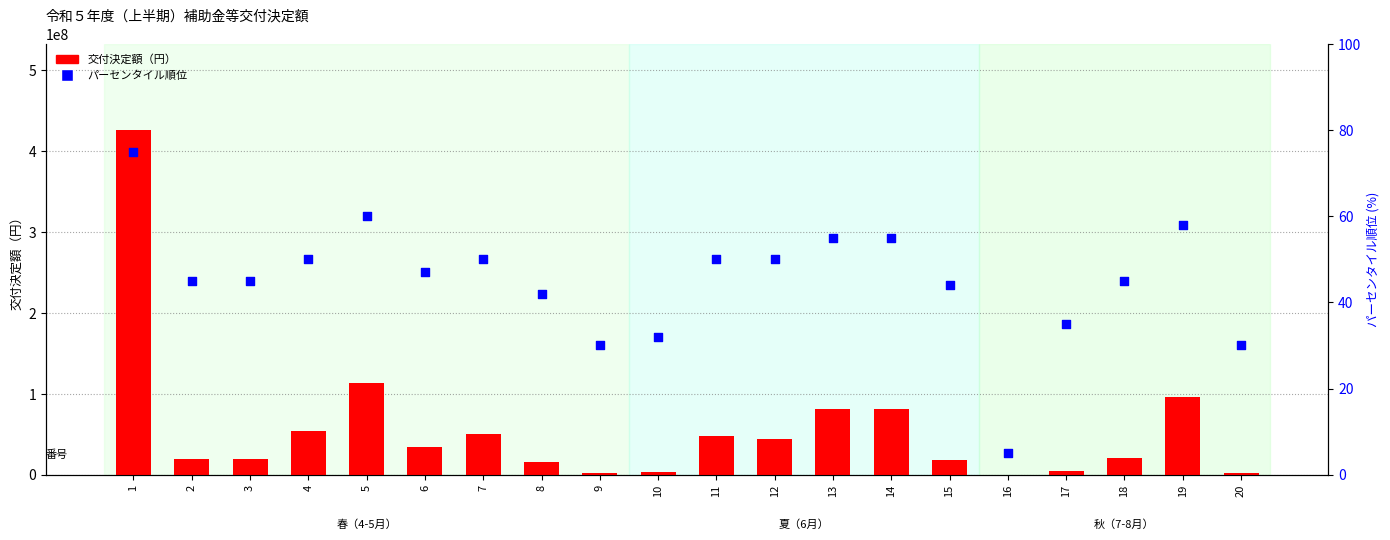

Which series has the largest total across all categories?

交付決定額（円）